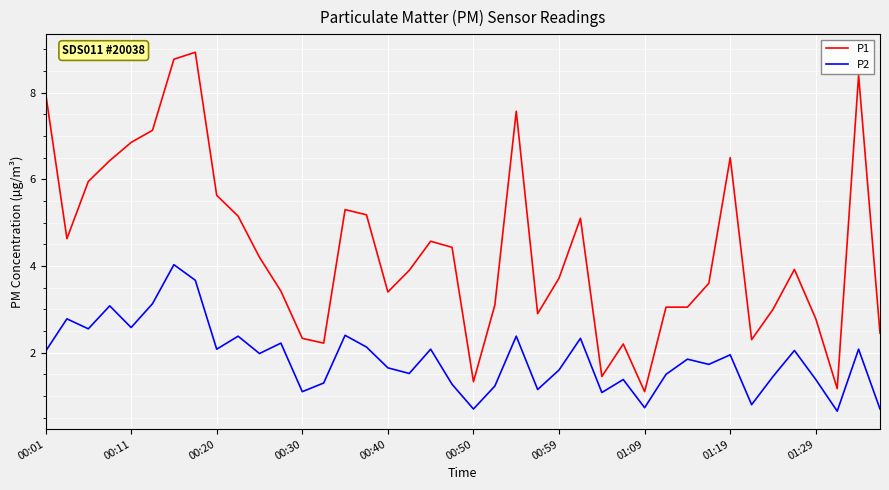

Which series has the largest range (max minus min)?

P1